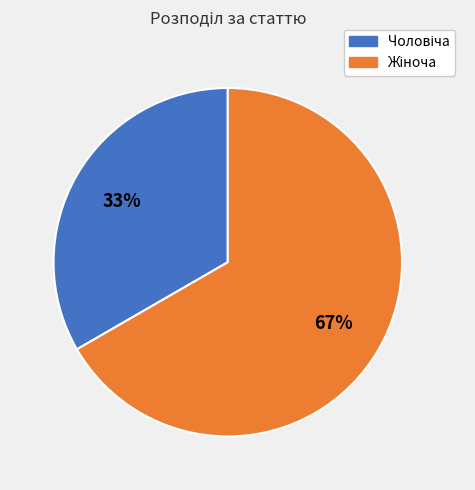

Is there a majority slice in this chart?

Yes